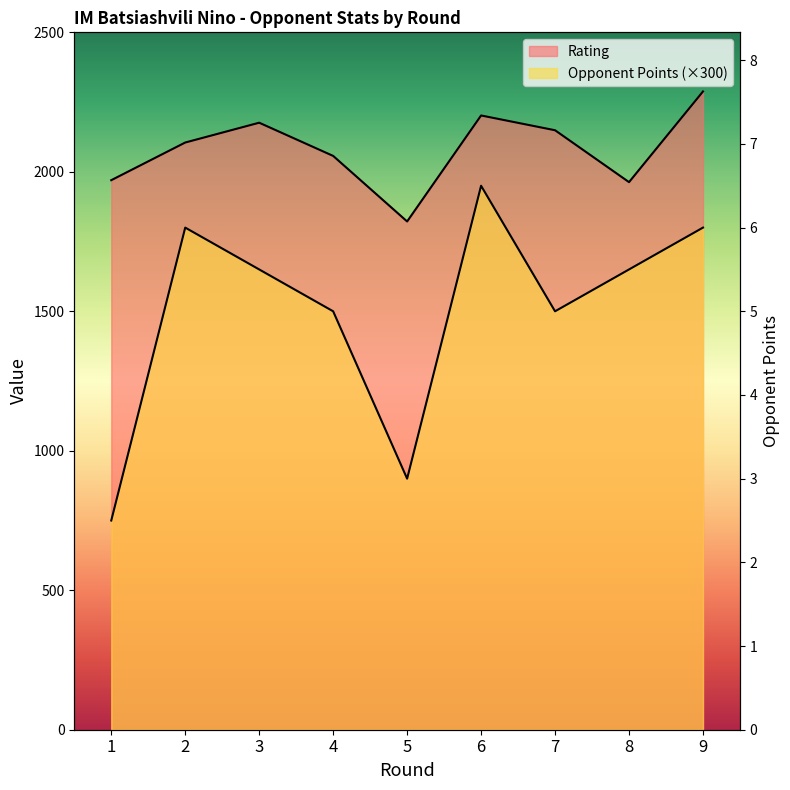

Rank the series by their average value, from lowest to highest.

Opponent Points, Rating